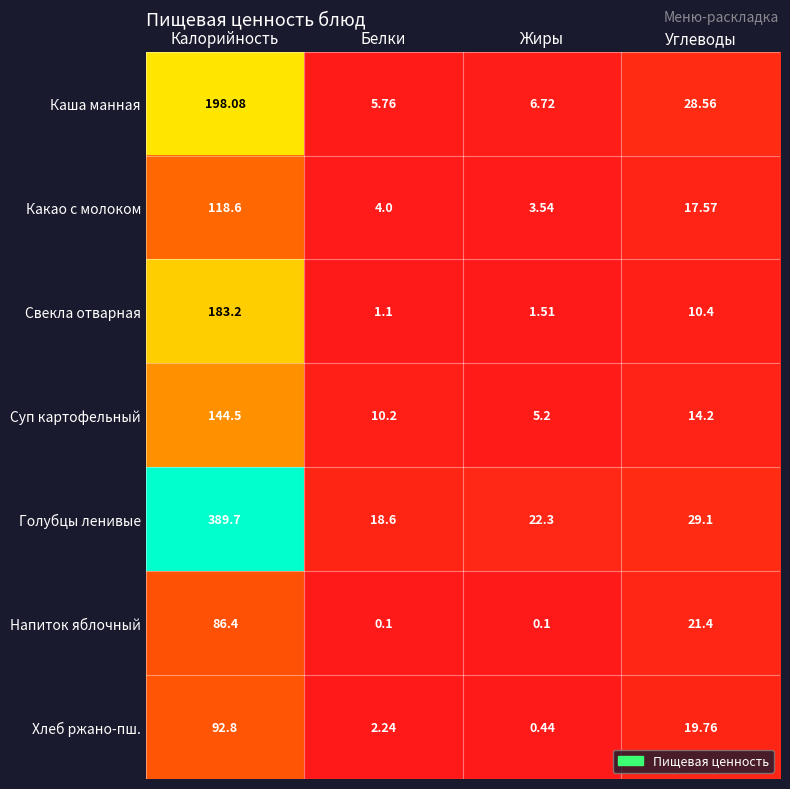

How many values in the Хлеб ржано-пш. series are below 19?

2